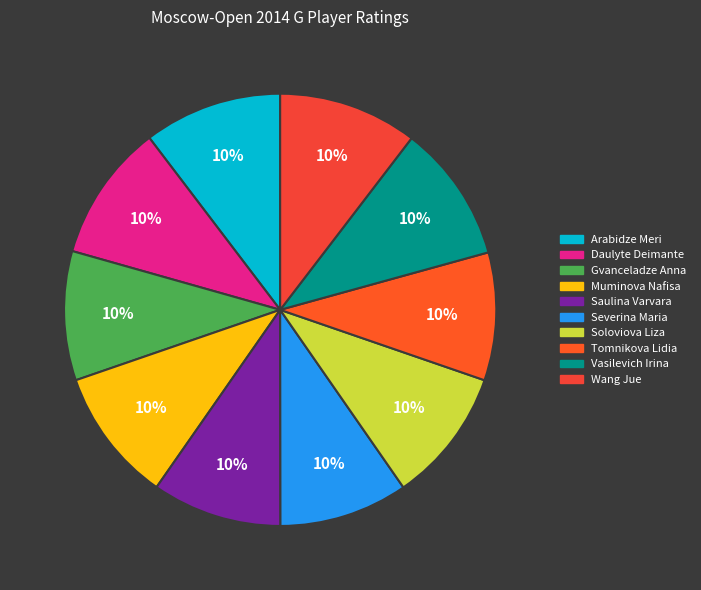

Which category has the biggest portion of the pie?

Wang Jue